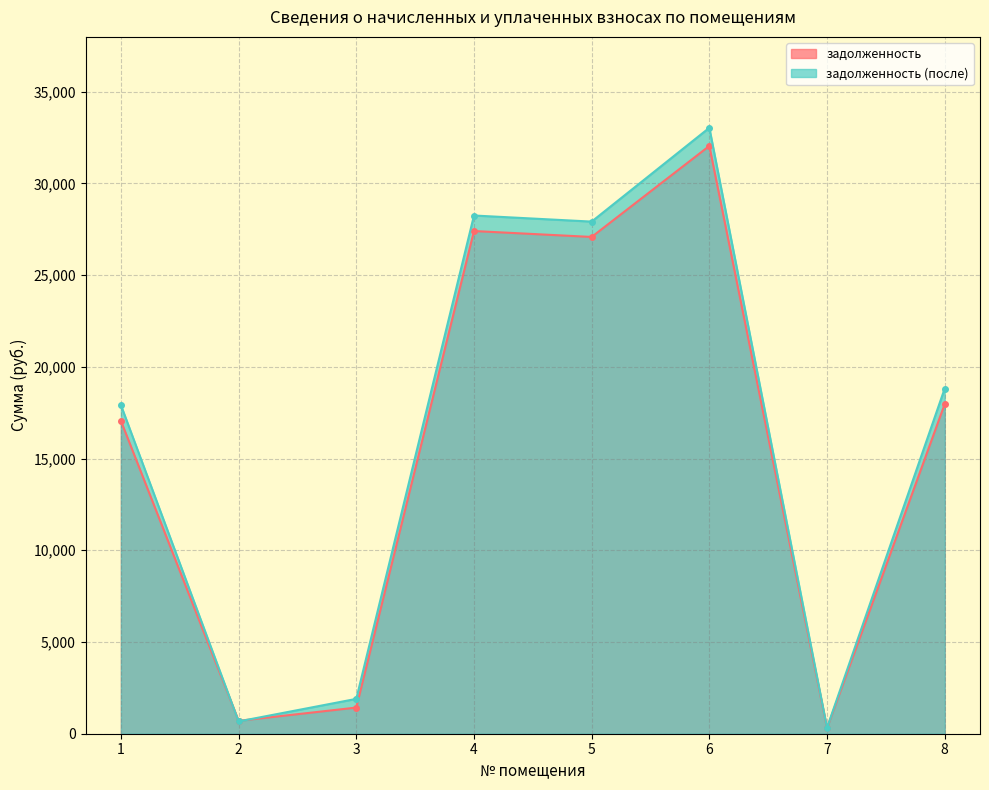

Where is задолженность (после) nearest to the value 16677?

1